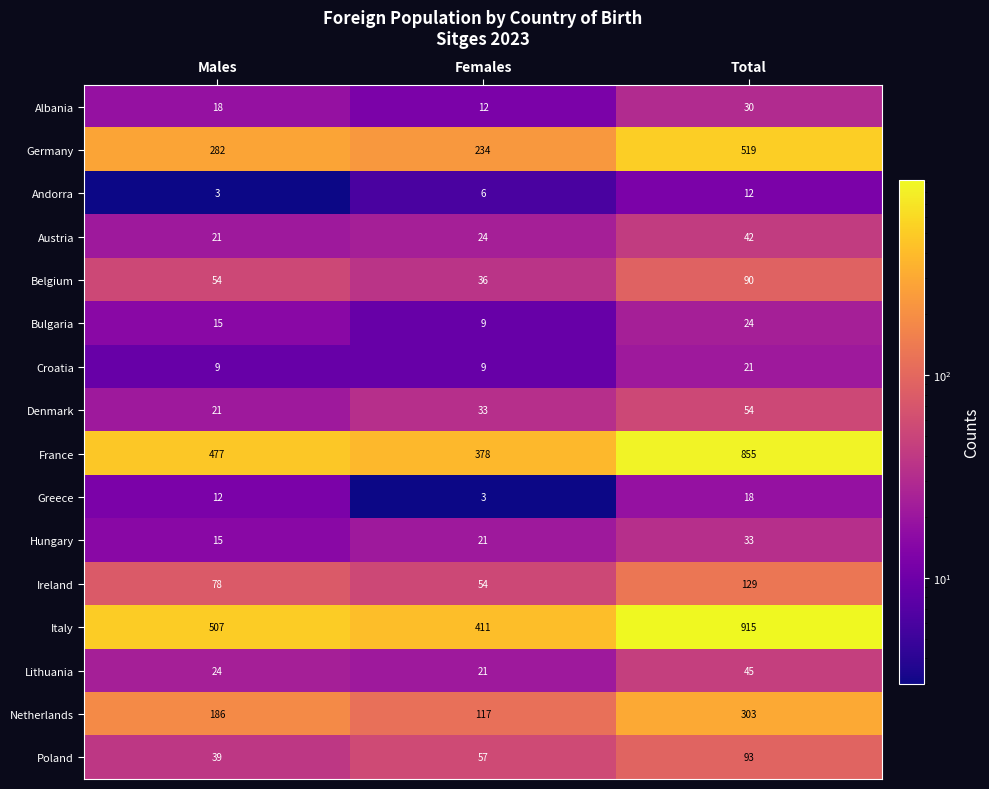

Which series has the largest range (max minus min)?

Italy